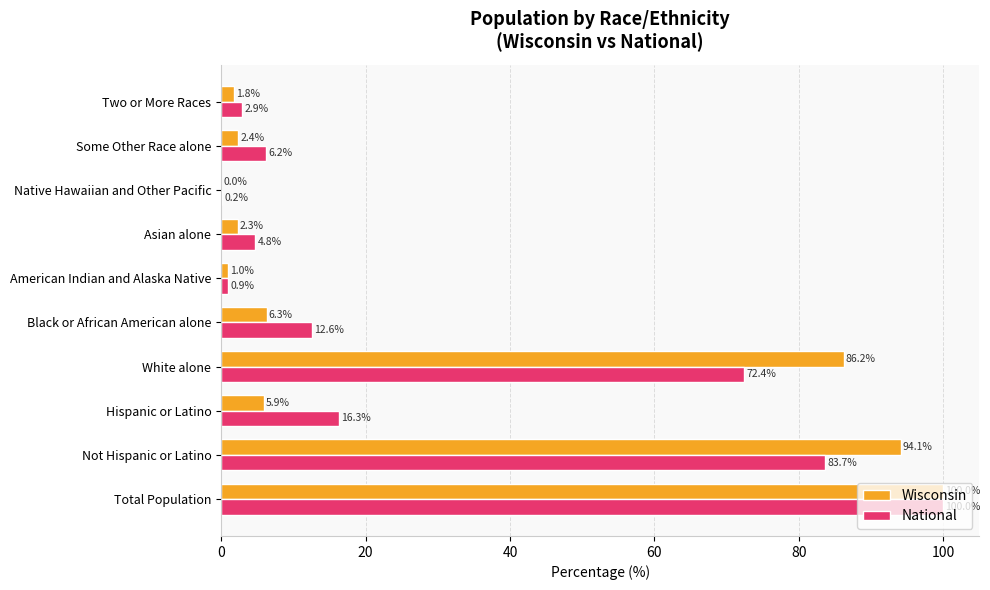

What is the maximum value for Wisconsin?

100.0